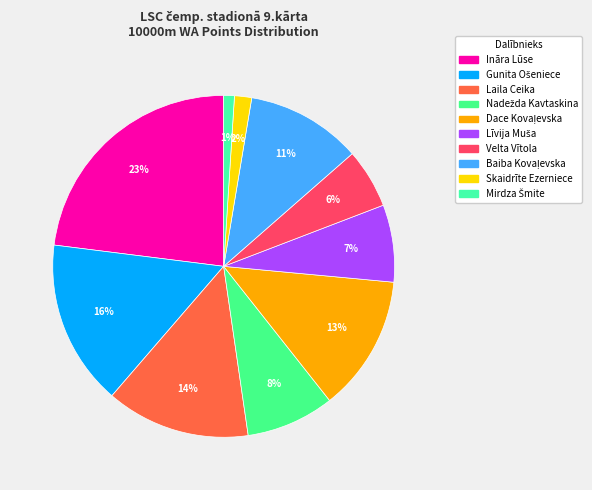

Count the number of slices in the pie.

10